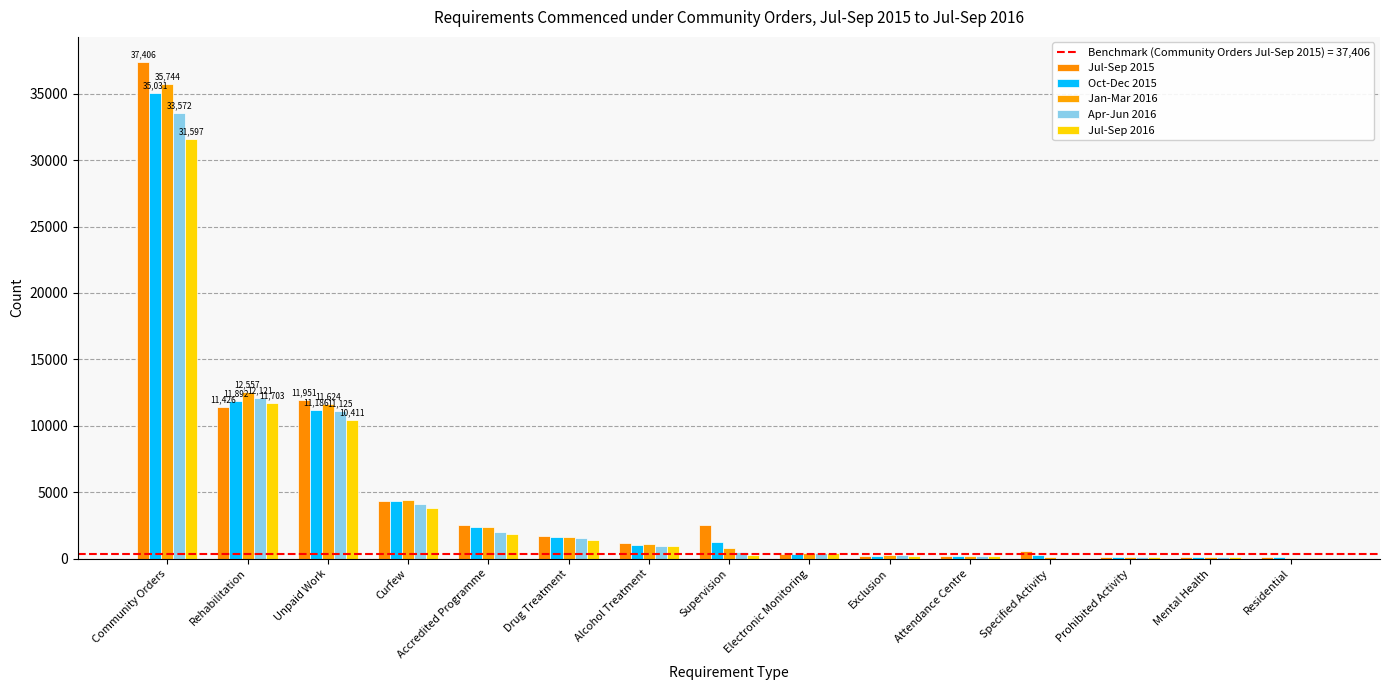

Rank the series at Prohibited Activity from highest to lowest value.

Jul-Sep 2015, Jan-Mar 2016, Oct-Dec 2015, Apr-Jun 2016, Jul-Sep 2016